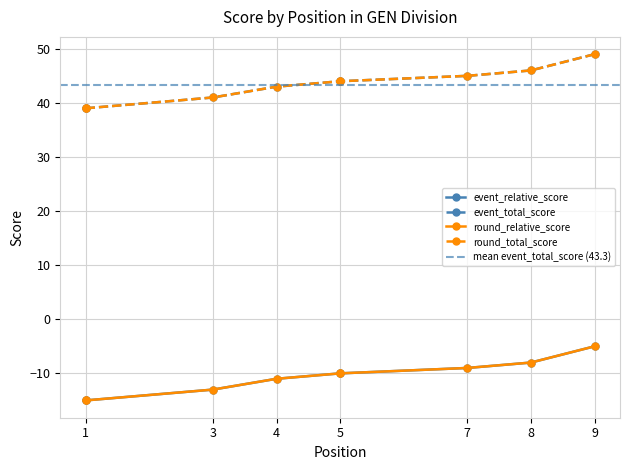

What is the difference between the maximum and minimum values in the round_total_score series?

10